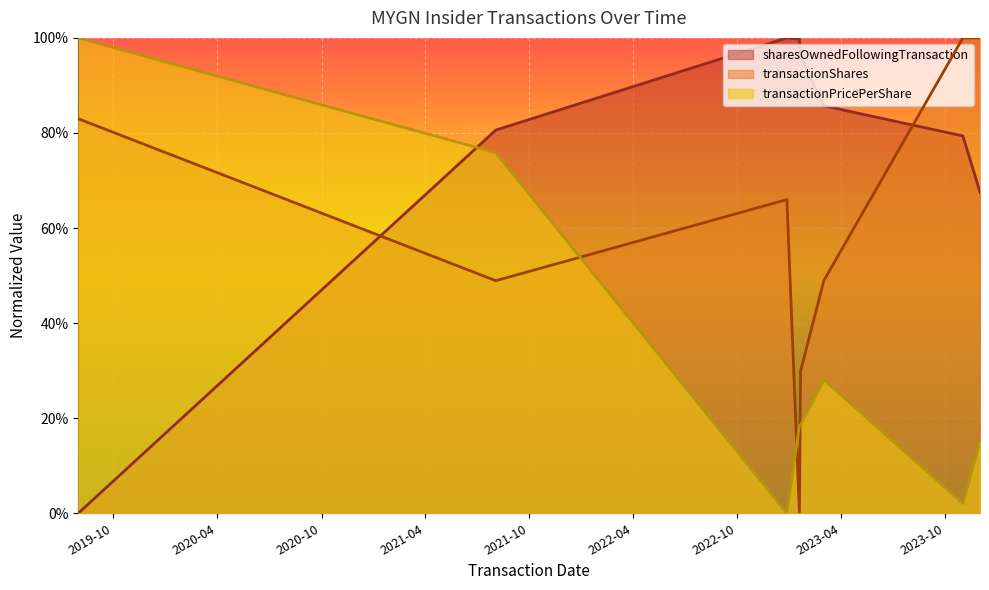

Which series ends up on top after the final intersection of transactionShares and transactionPricePerShare?

transactionShares